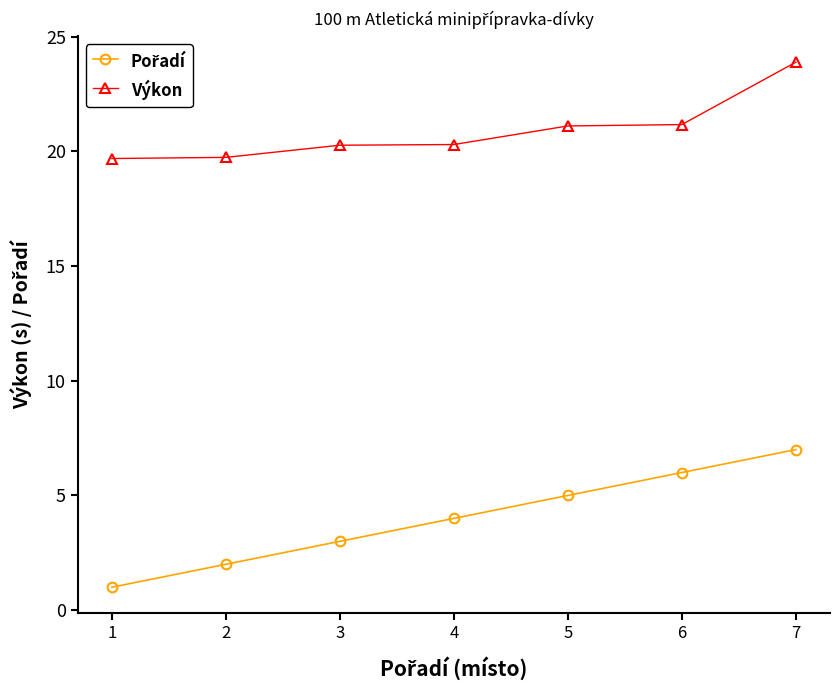

At how many categories does at least one series exceed 13?

7